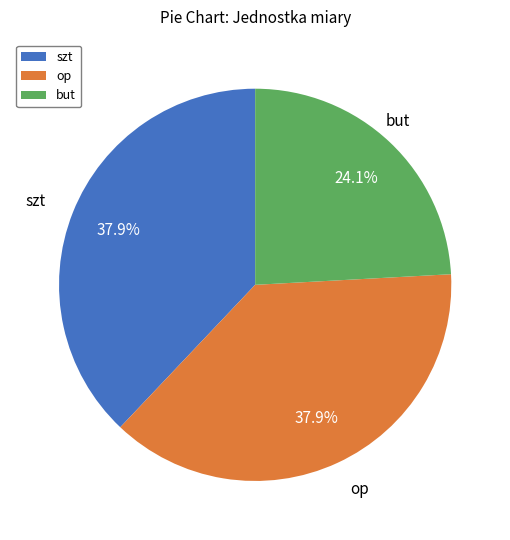

Is there a majority slice in this chart?

No